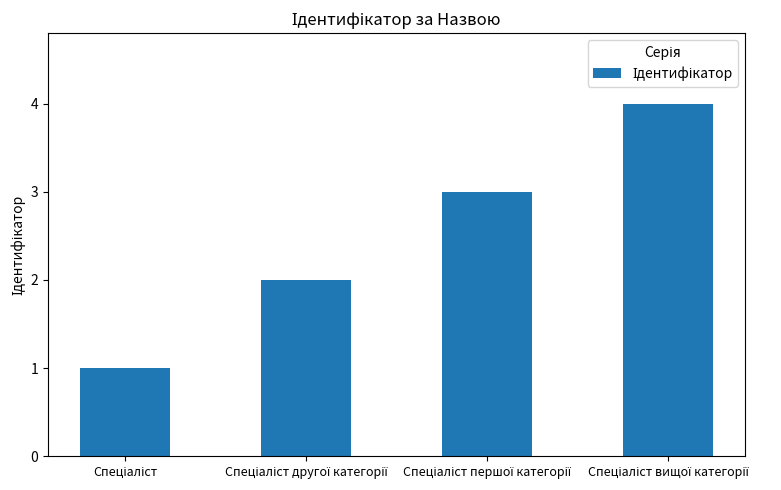

What is the value of the 2nd bar from the left?

2